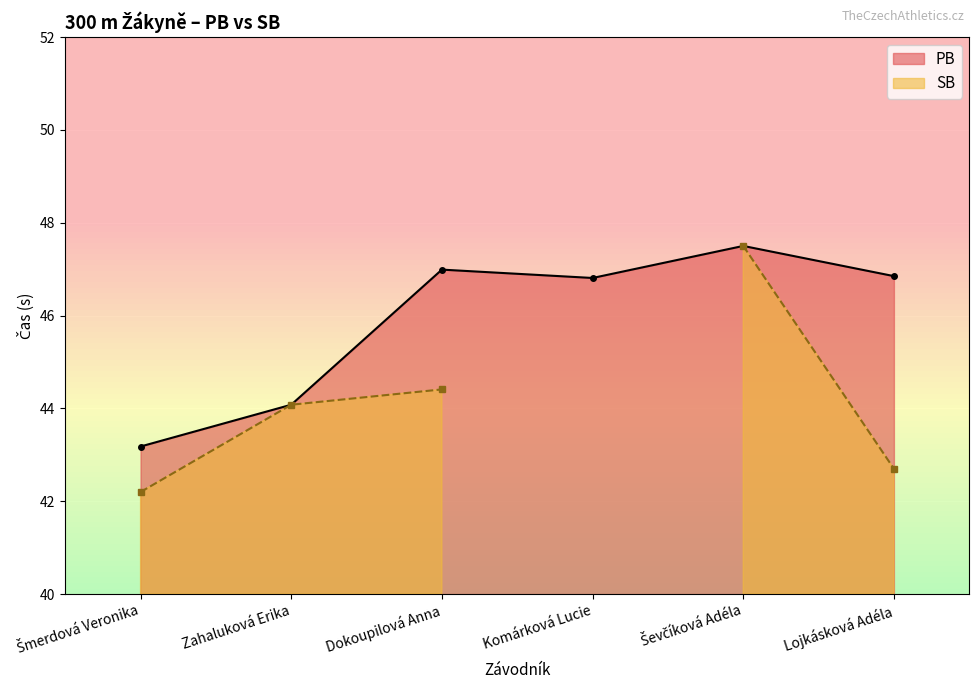

At which category does the data reach its first local valley?

Komárková Lucie